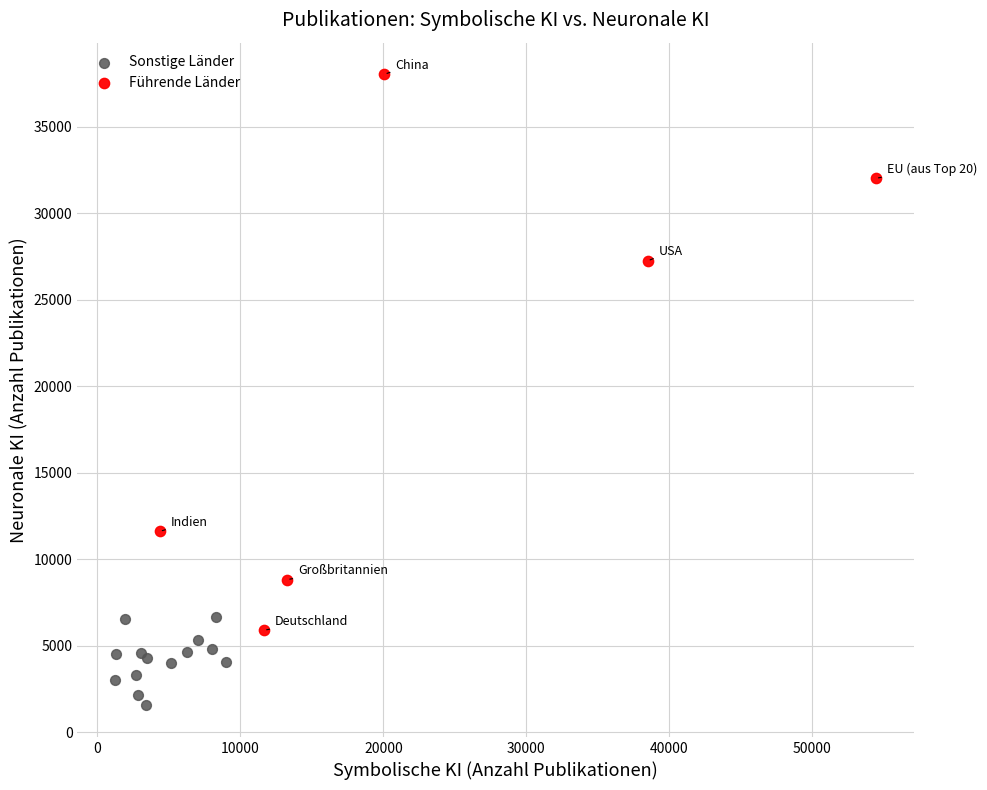

What are all the series names shown in the legend?

Sonstige Länder, Führende Länder